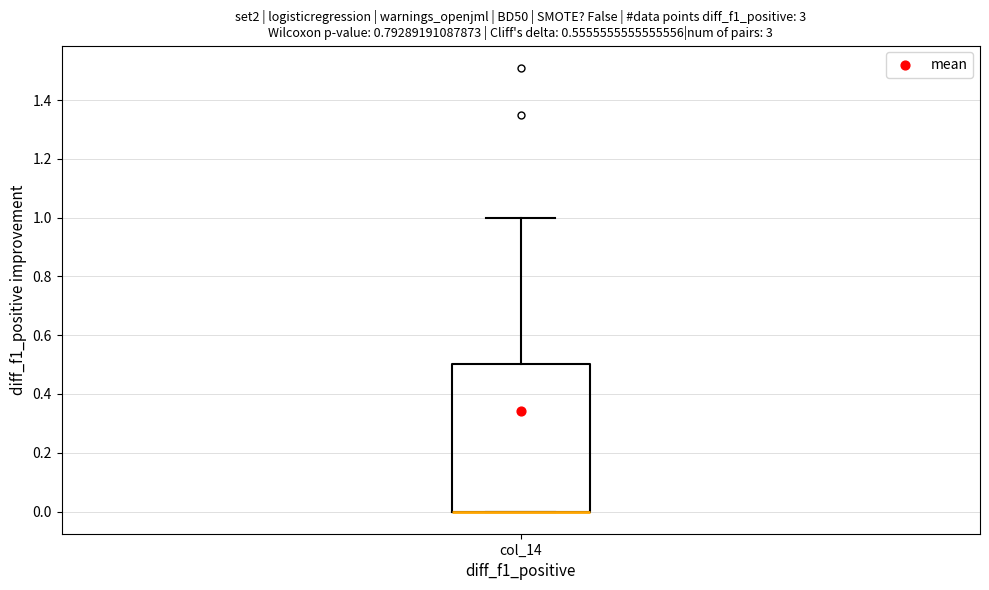

Transcribe this box plot: give where the median line is, the range the box spans, and where the two whiskers end, as read against the y-axis. The values are not printed on the chart, so give them approximately, as read against the axis.

median 0.0 (drawn on the box's lower edge), box 0.0 to 0.5, whiskers 0.0 to 1.0